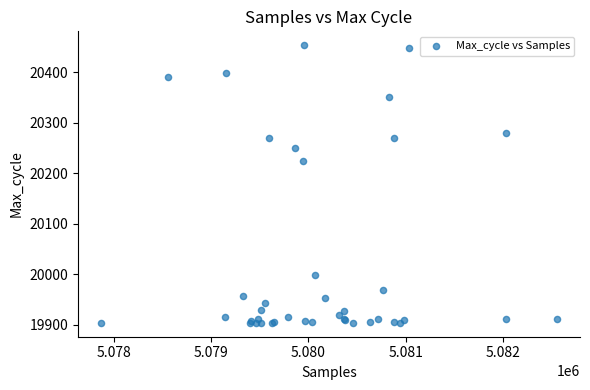

What Y value in the scatter plot is closest to 20178?

20224